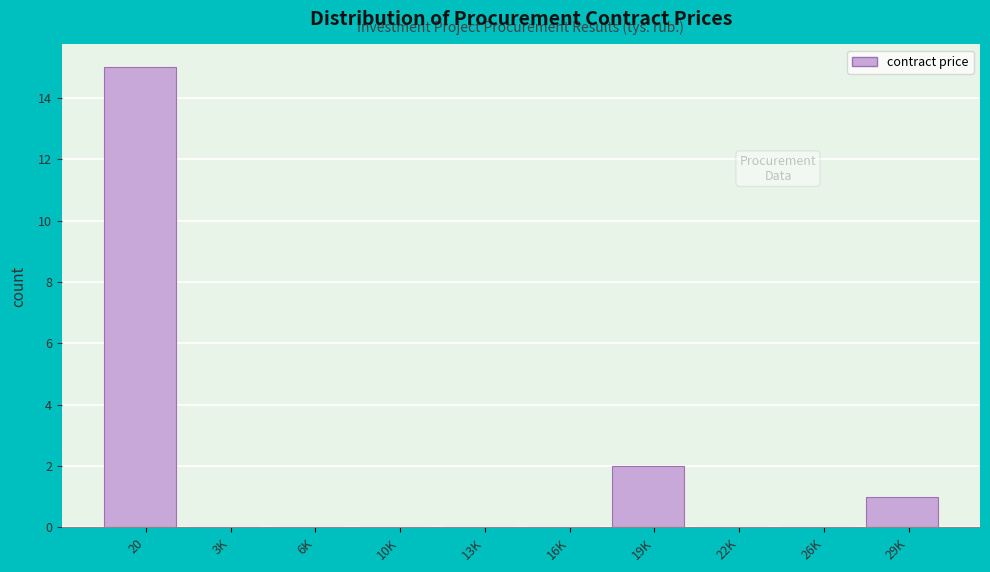

Reading right to left, transcribe all the data shown in this chart.

29K=1	26K=0	22K=0	19K=2	16K=0	13K=0	10K=0	6K=0	3K=0	20=15